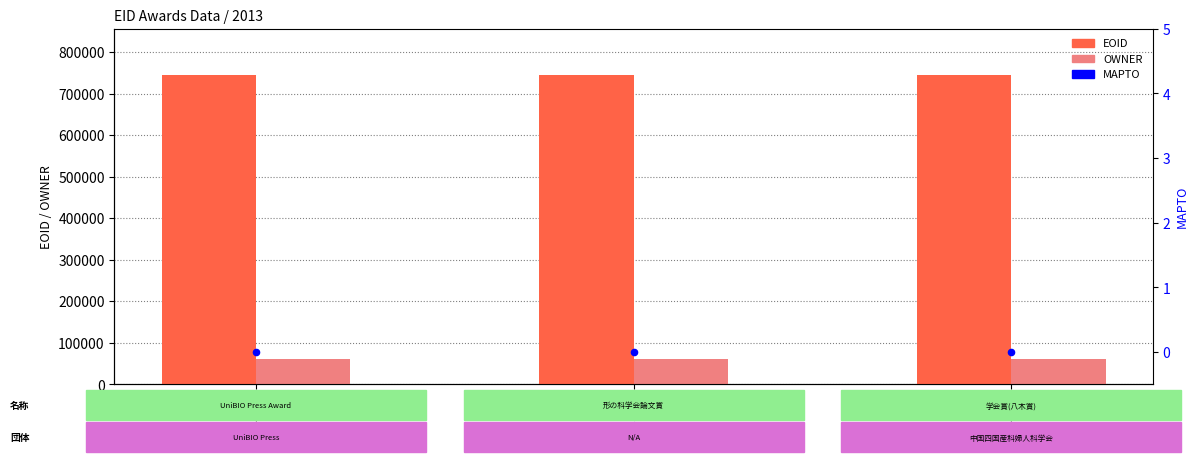

Which series has the largest Y range (max minus min)?

EOID